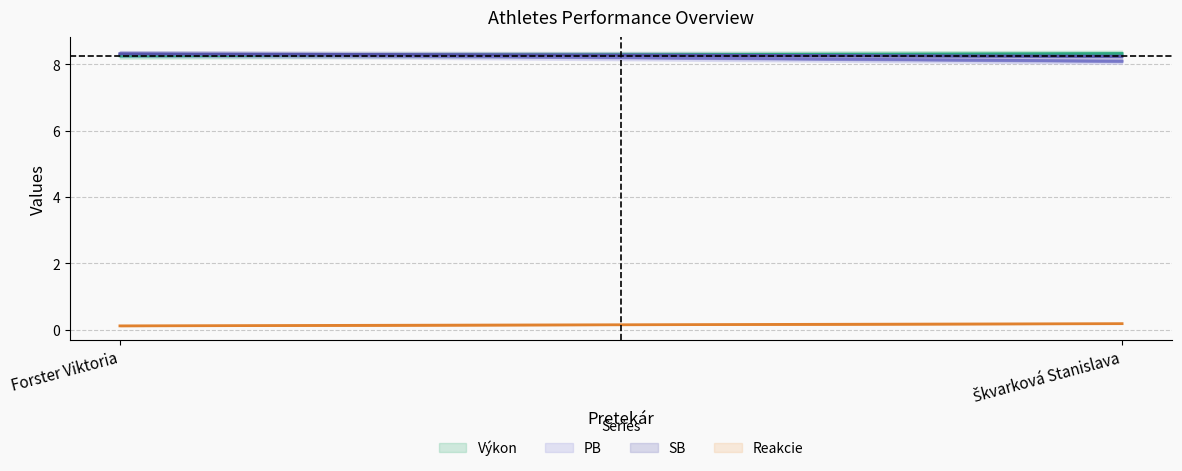

Count the number of categories in the chart.

2